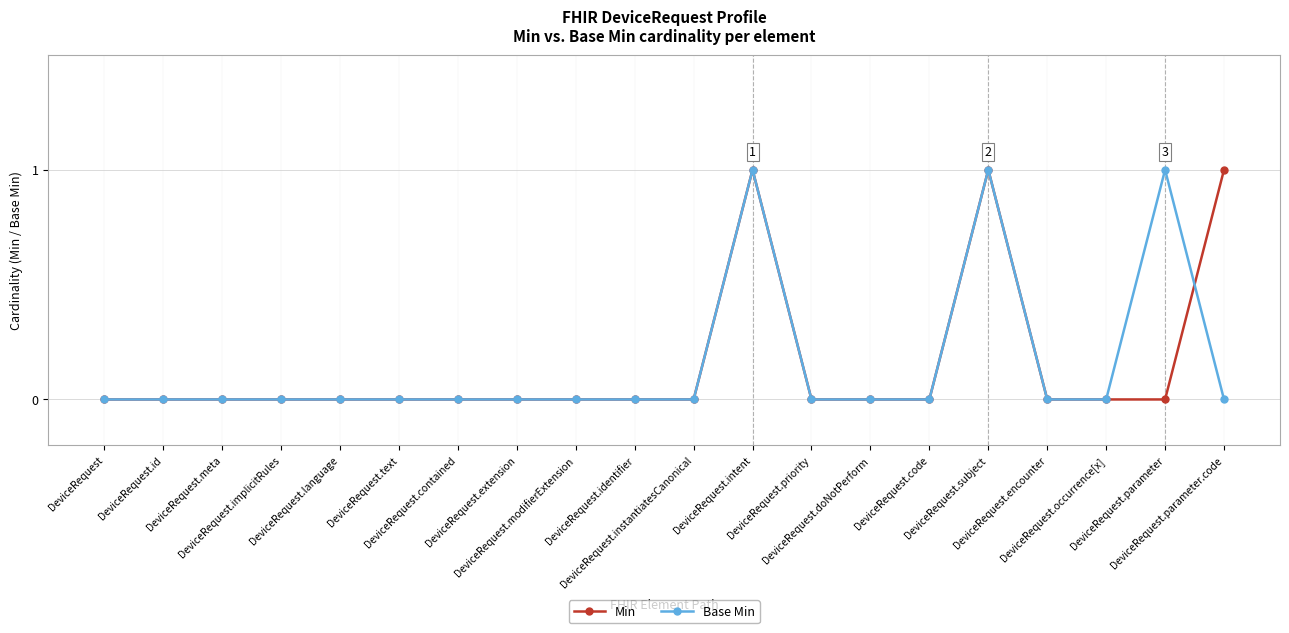

What is the value of the Min point at the 12th from the left?

1